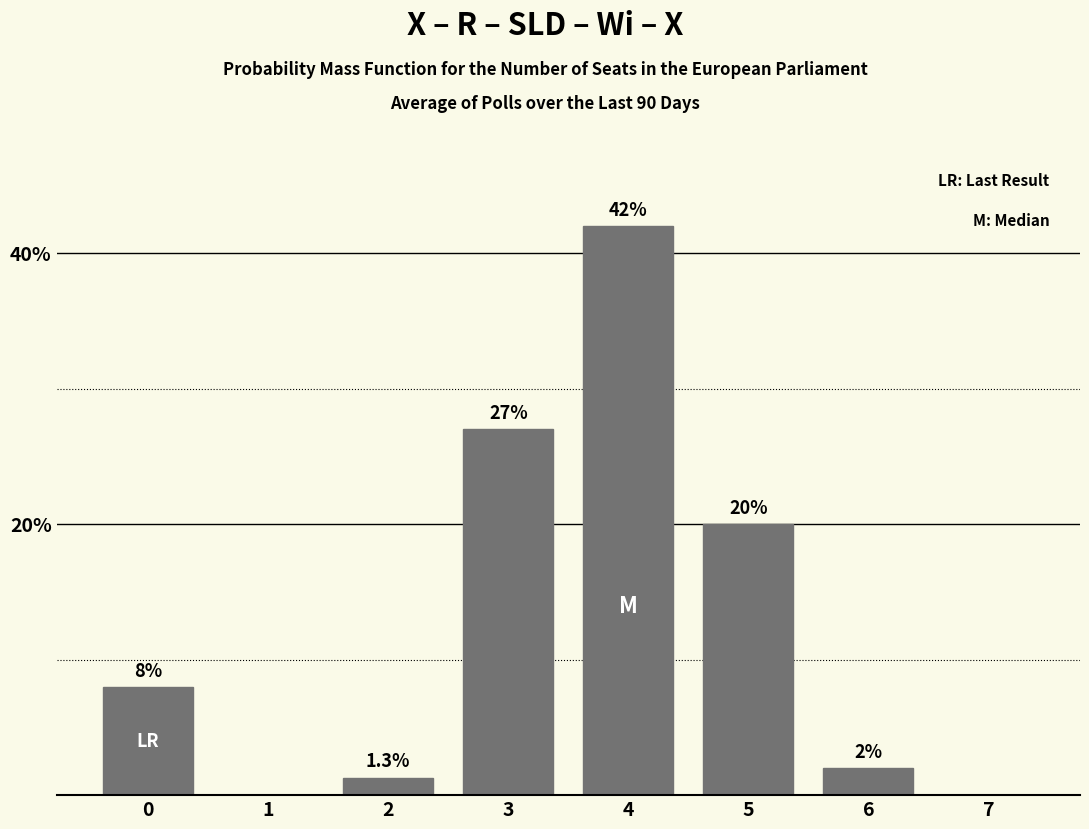

Reading right to left, what are all the values shown in this chart?

7=0.0	6=2.0	5=20.0	4=42.0	3=27.0	2=1.3	1=0.0	0=8.0